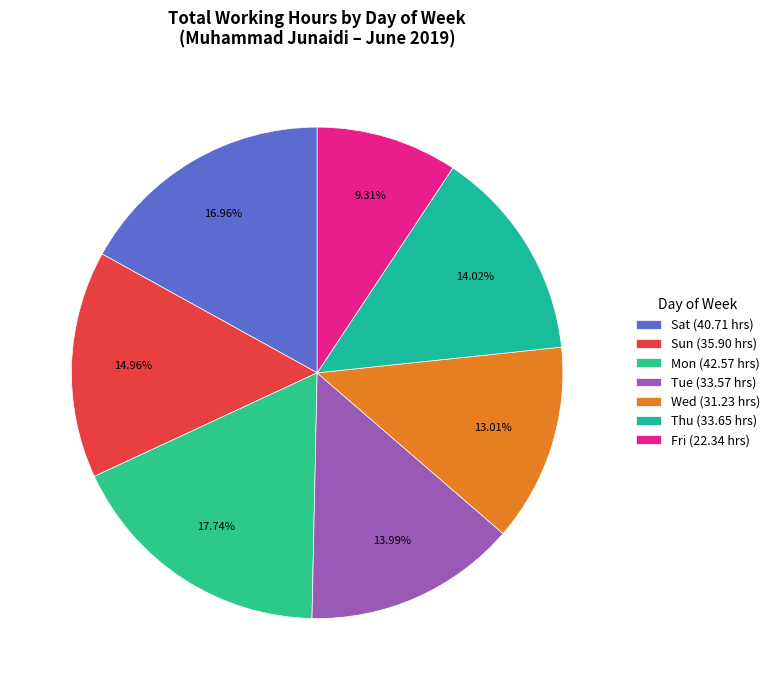

To the nearest percent, what is the average slice percentage?

14%